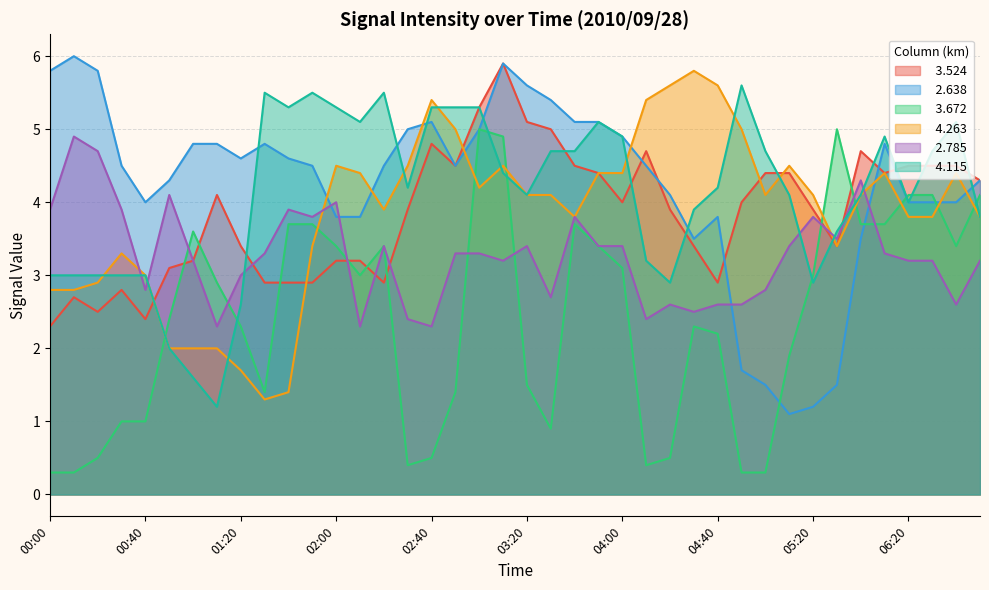

Which category has the highest value in the   2.638 series?

00:10